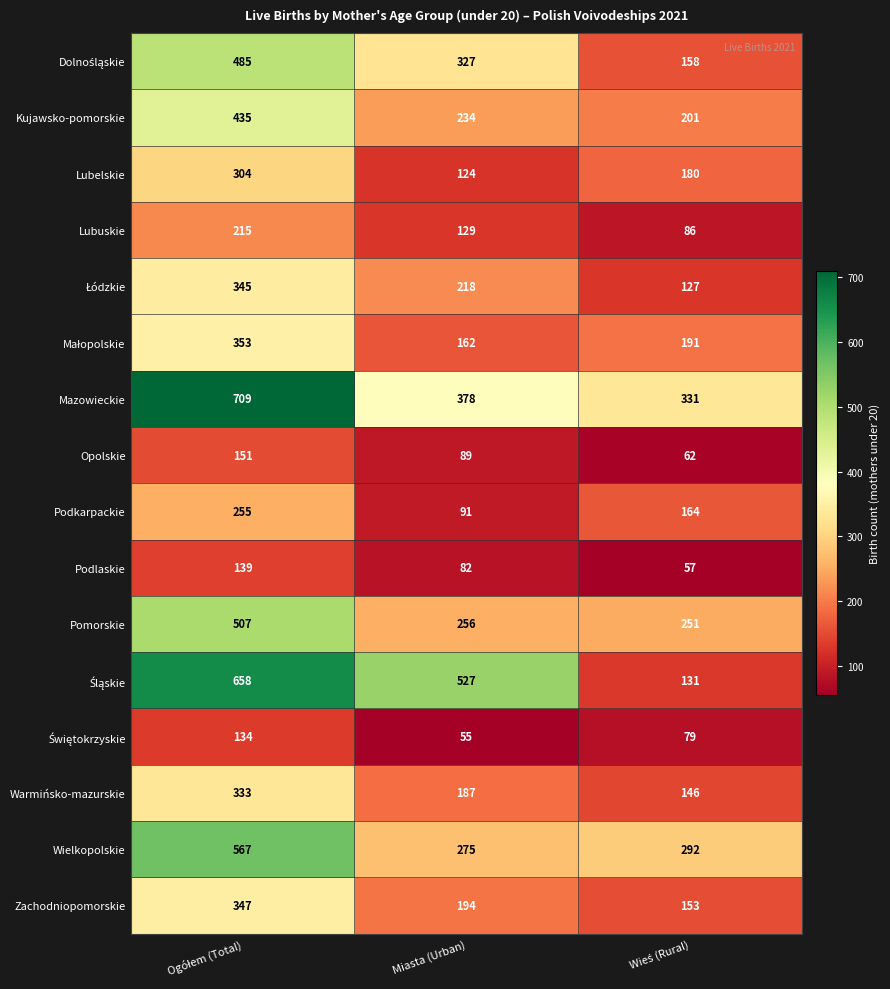

Is it true that Warmińsko-mazurskie equals 332 at Miasta (Urban)?

False